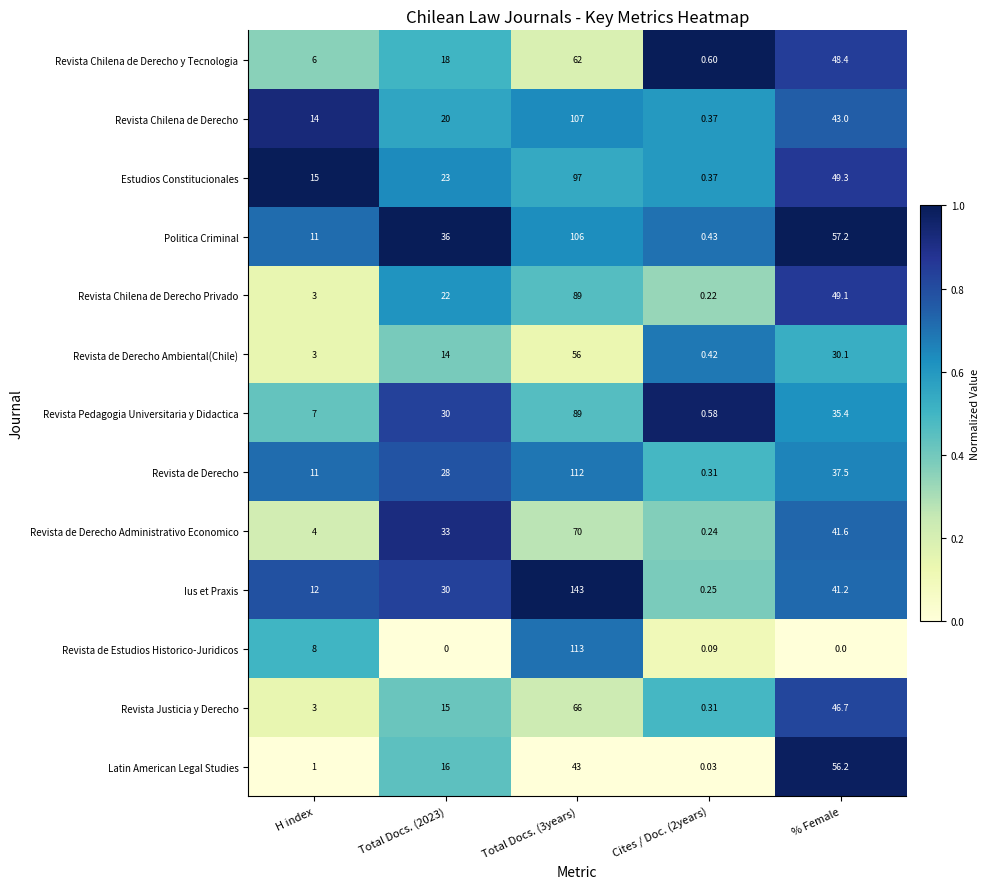

At which label is Revista de Estudios Historico-Juridicos closest to 56?

H index